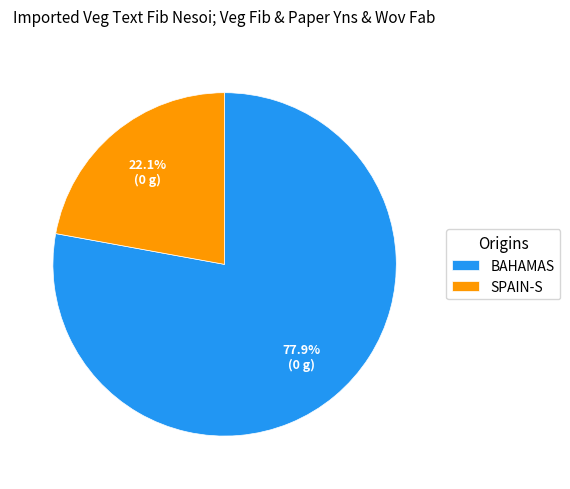

How many slices are in this pie chart?

2